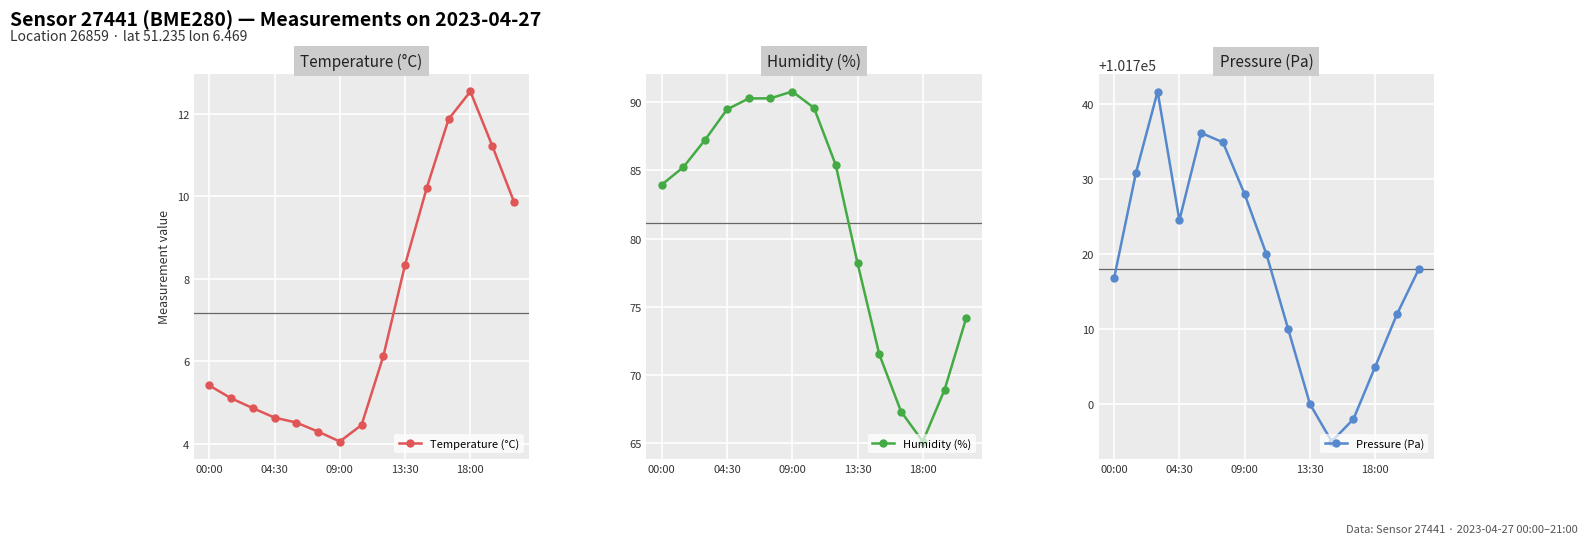

True or false: Humidity (%) has more than 2 points higher than both neighbors.

False